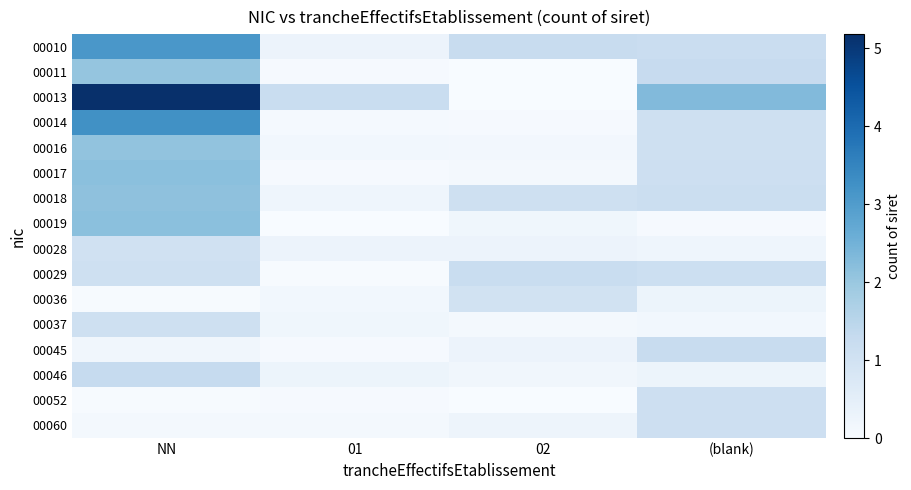

What is the total value across all series at 01?

3.2